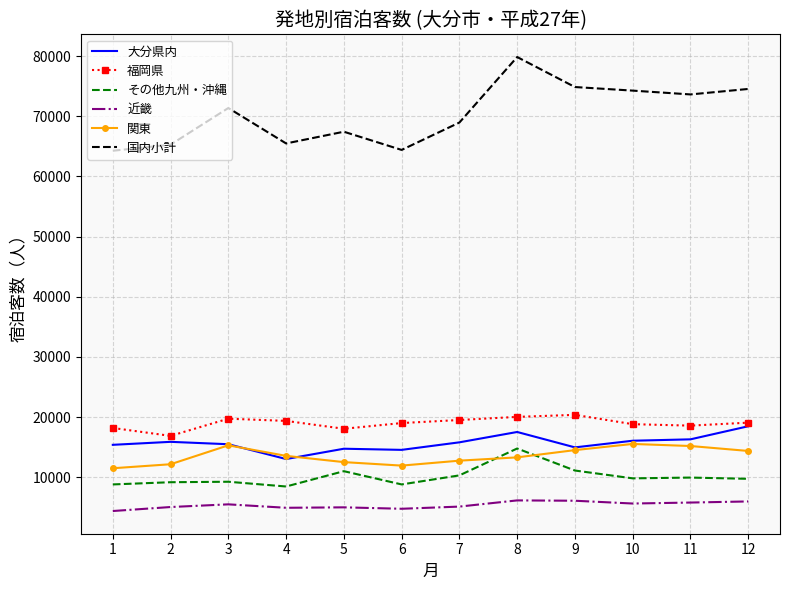

The value of 国内小計 at 3 is 23492. True or false?

False